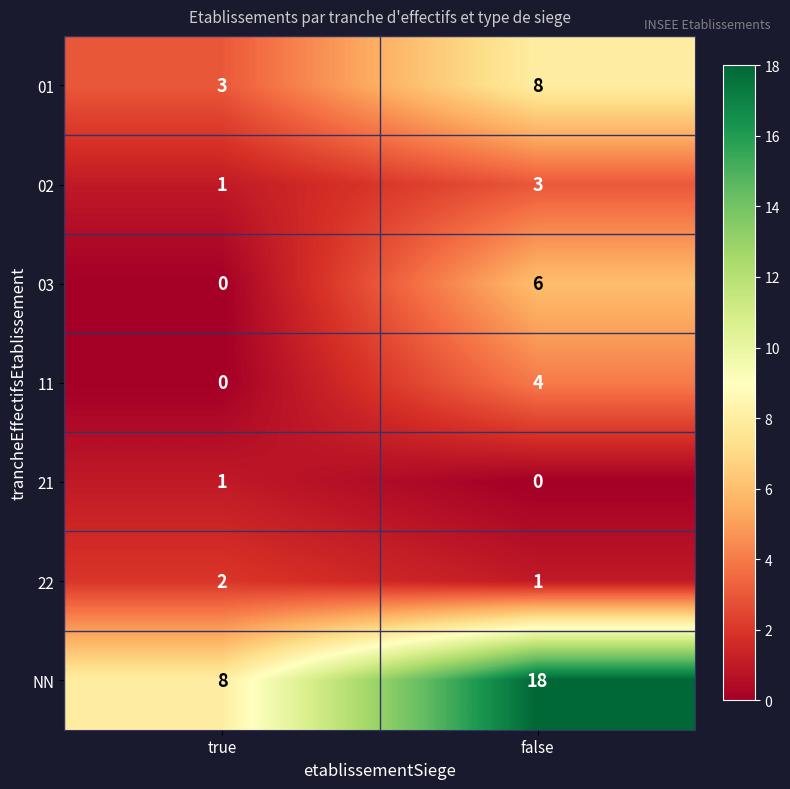

Is it true that NN equals 32 at false?

False